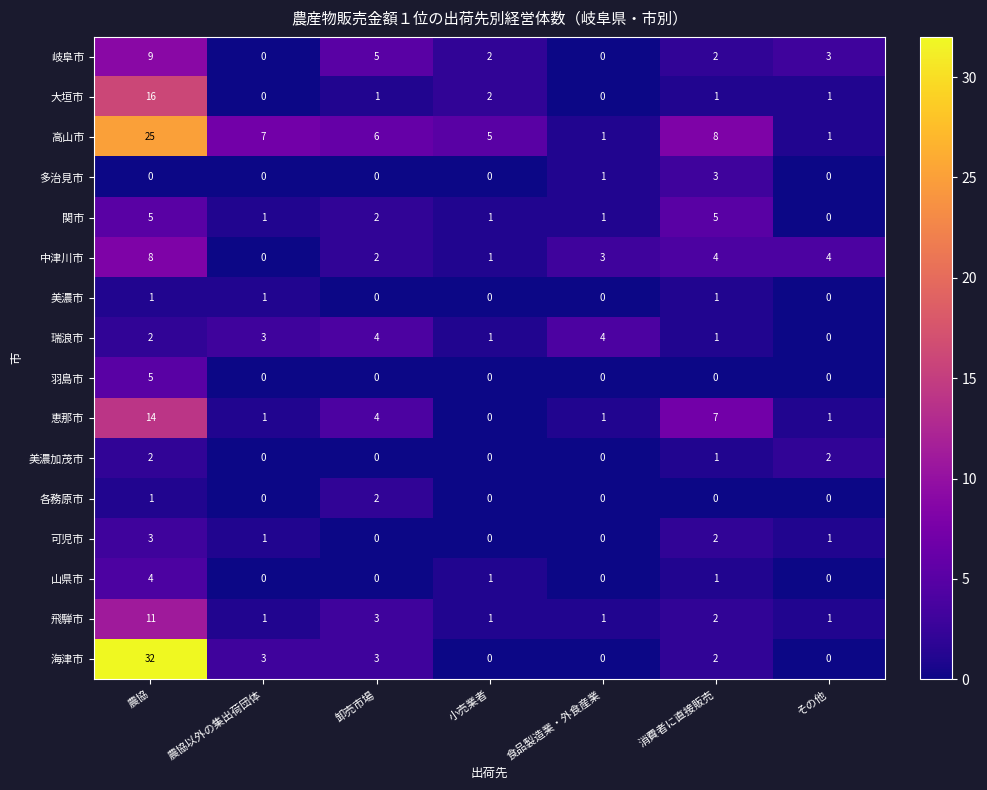

Is the value of 海津市 at 小売業者 greater than the value of 関市 at 消費者に直接販売?

No